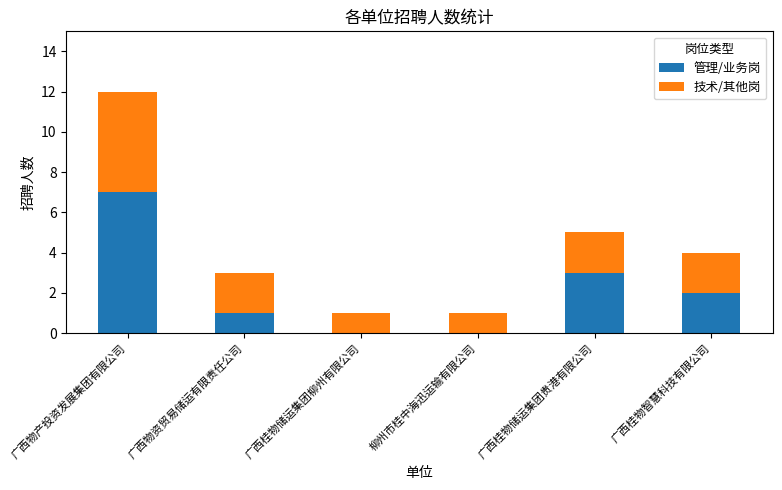

Are the bars horizontal?

No